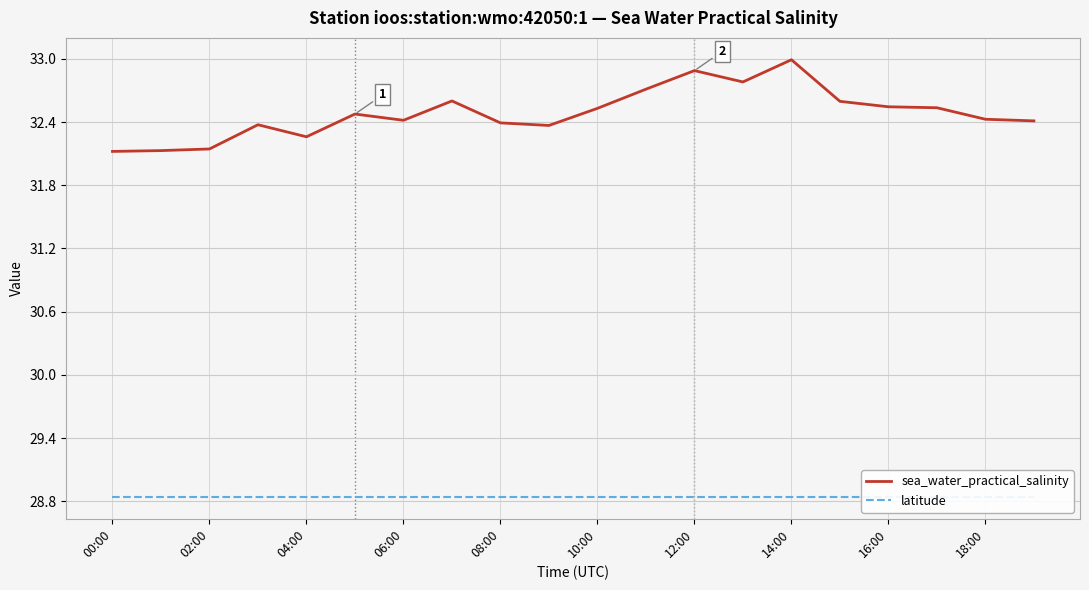

True or false: sea_water_practical_salinity and latitude intersect in this chart.

False